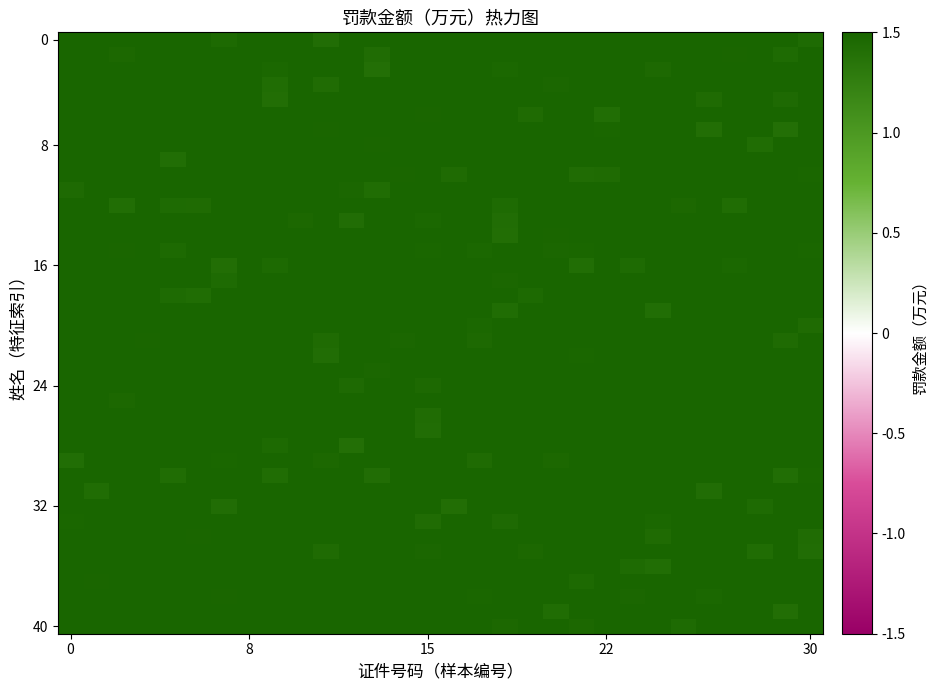

At which category is the sum across all series the highest?

8